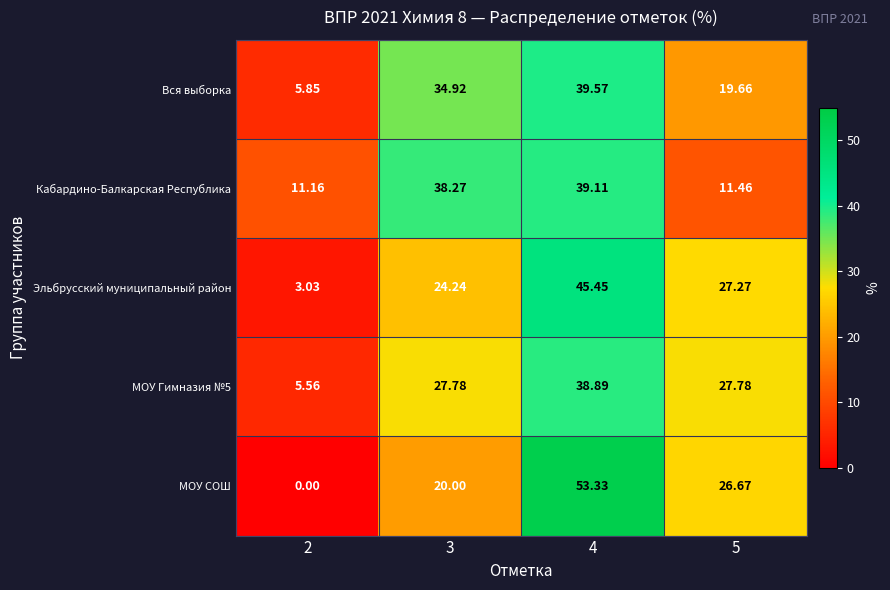

At how many categories does at least one series exceed 39?

1